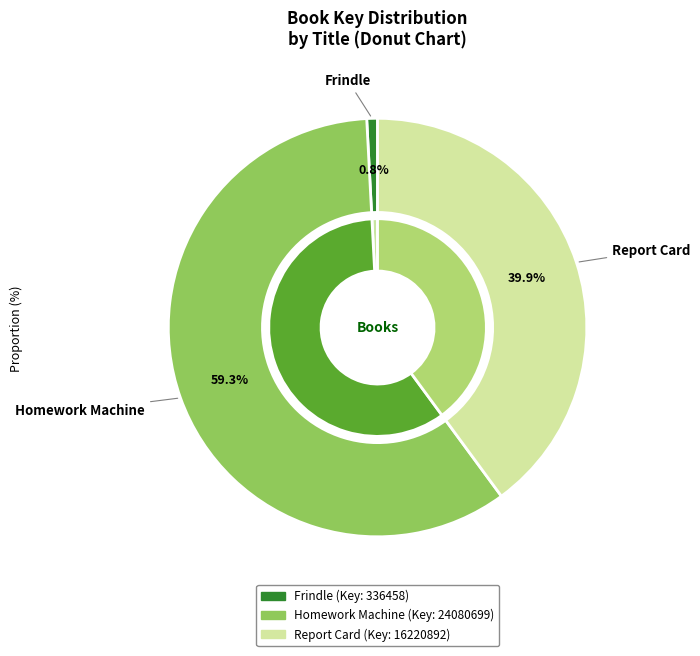

Is the sum of Homework Machine and Frindle greater than half?

Yes